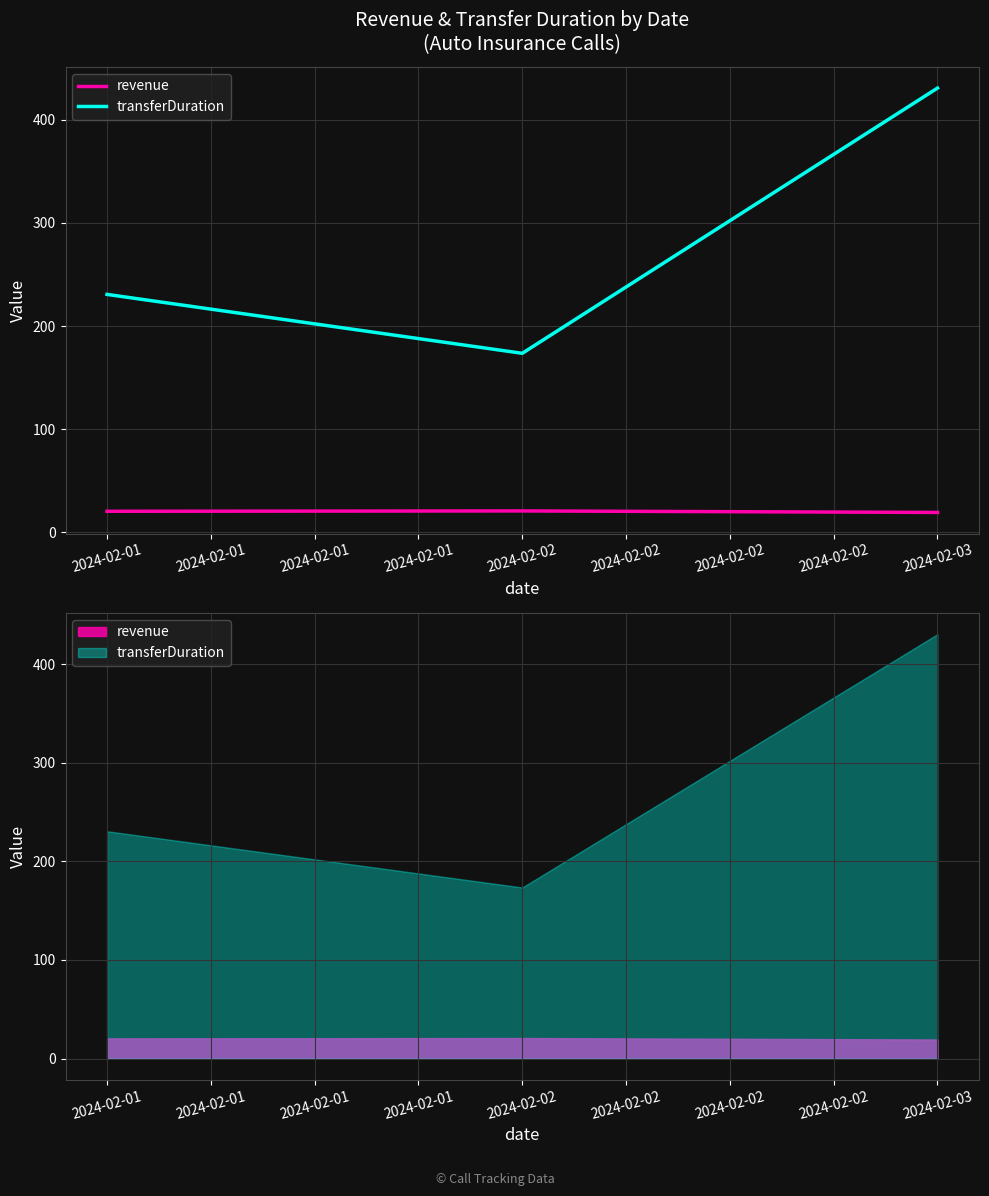

Rank the series at 2024-02-01 from highest to lowest value.

transferDuration, revenue